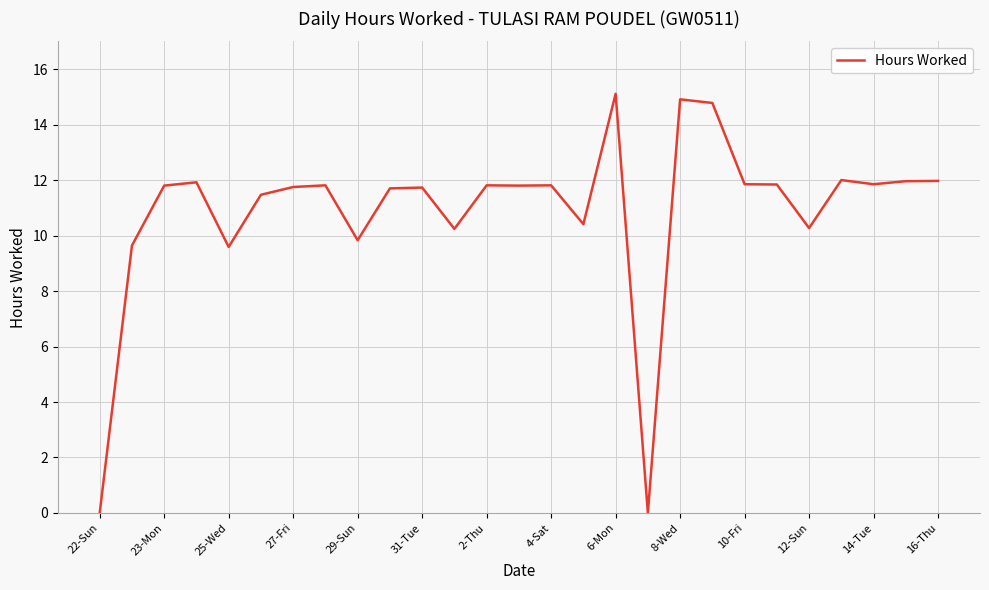

What is the maximum value shown in the chart?

15.1